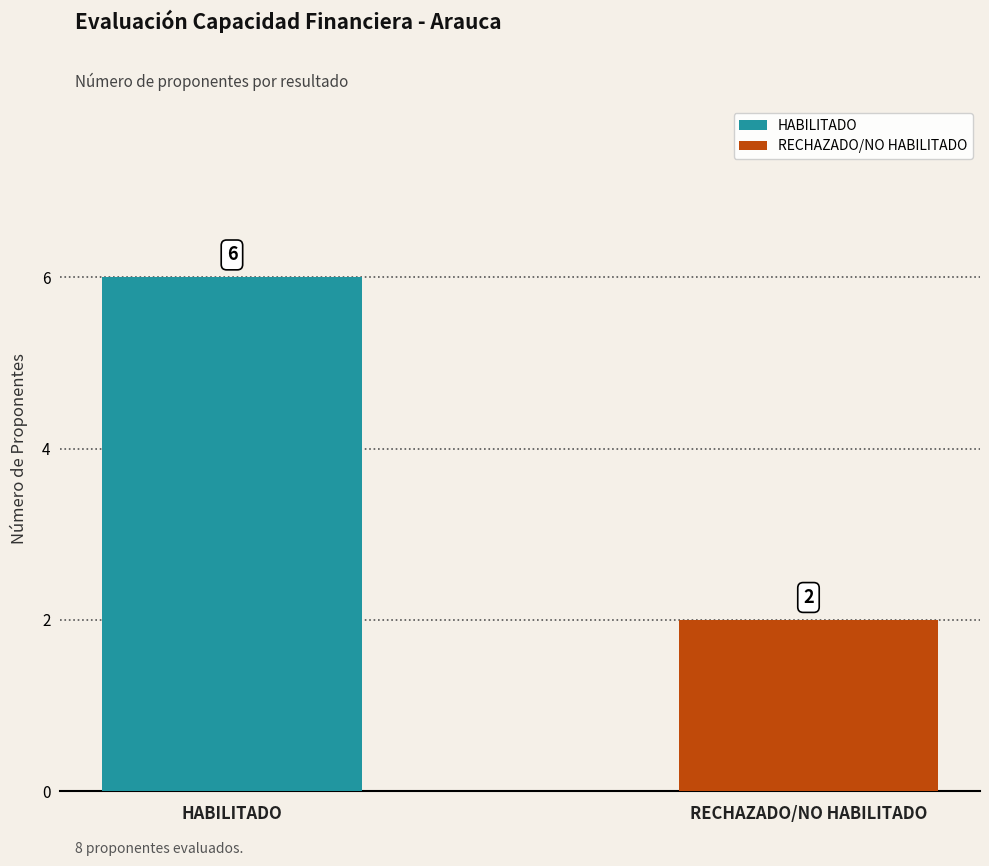

Which series has the widest spread of values?

HABILITADO